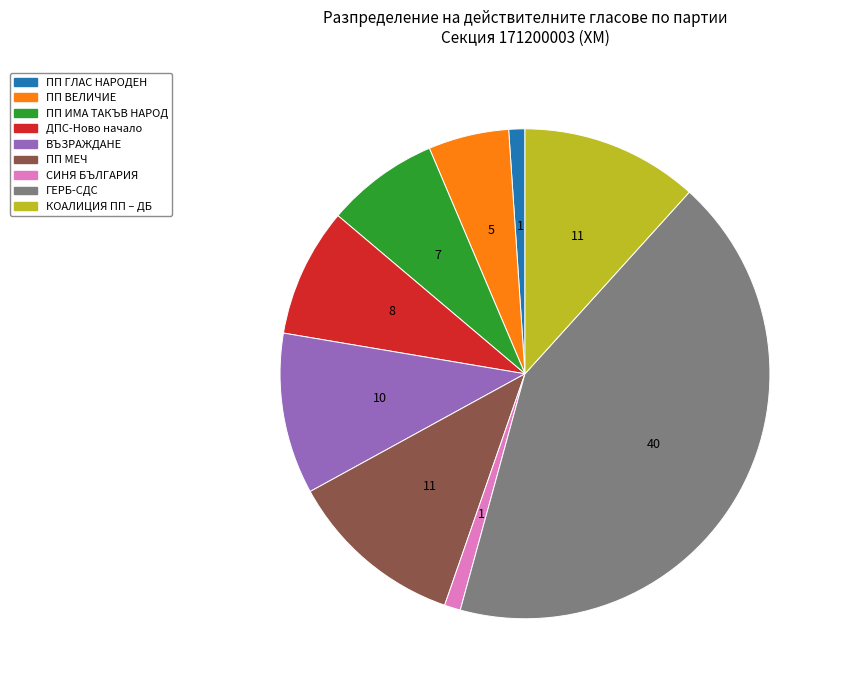

Is the sum of ПП ГЛАС НАРОДЕН and ДПС-Ново начало greater than half?

No